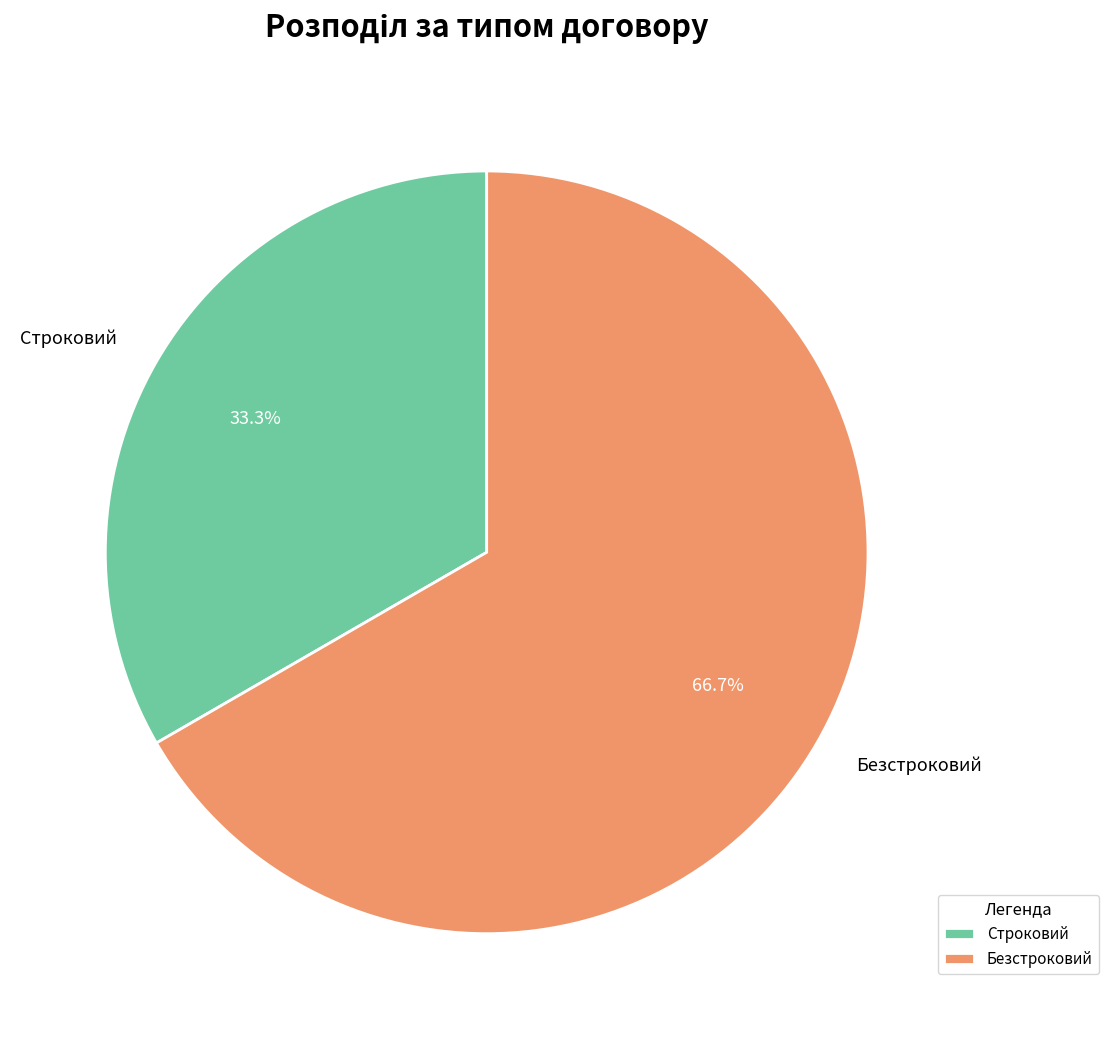

Do Безстроковий and Строковий together represent more than half of the pie?

Yes